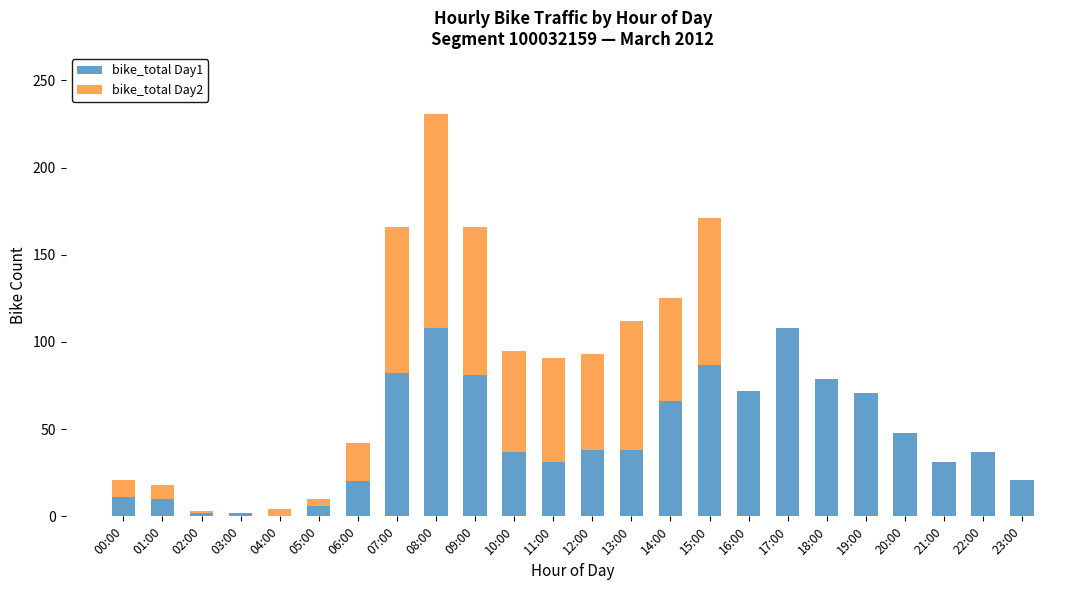

Are the bars horizontal?

No